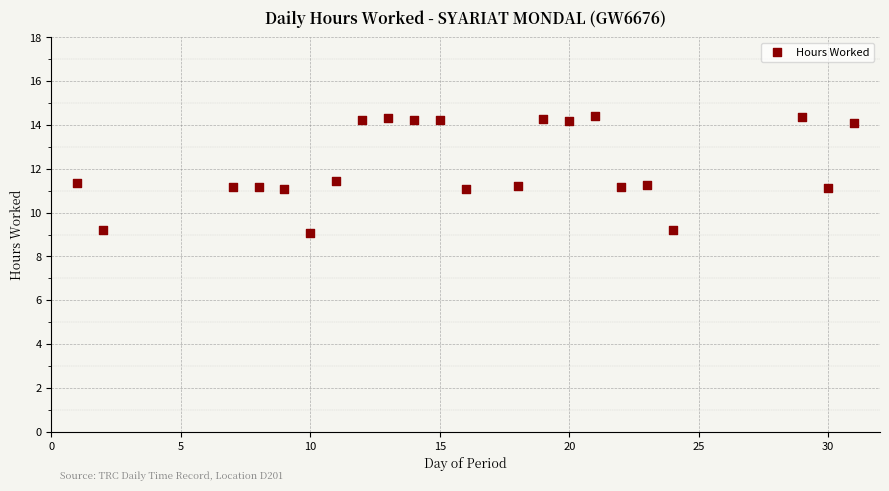

What is the range of Y values (max minus min)?

5.3